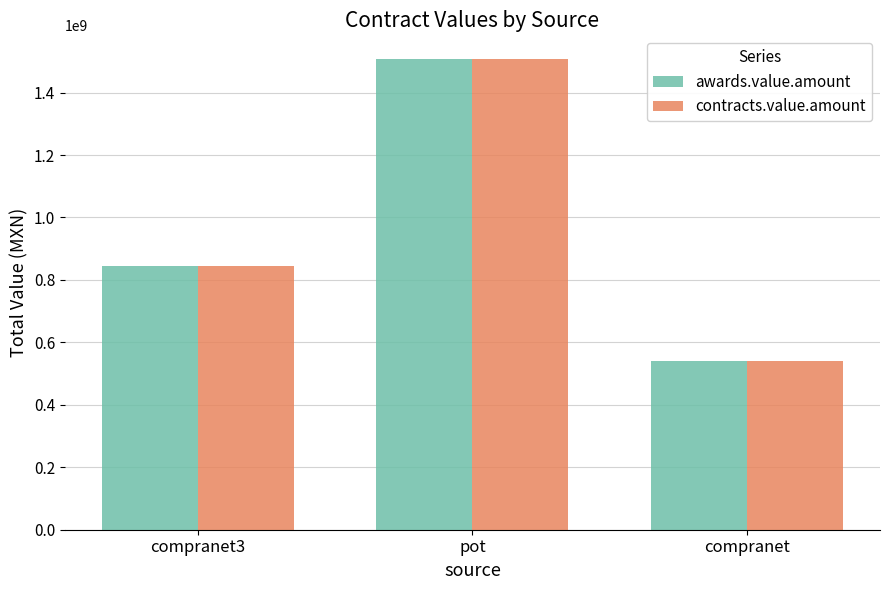

Where does the awards.value.amount series first go above 845259029?

compranet3